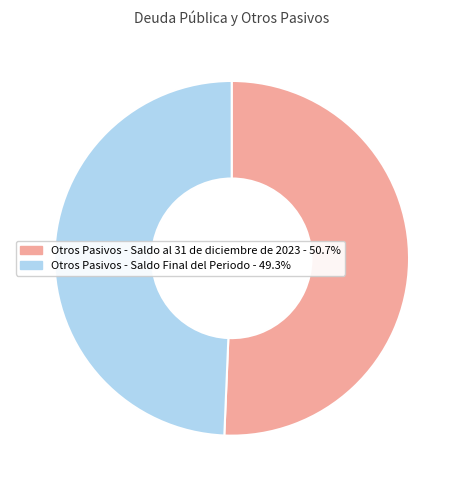

Combined, do Otros Pasivos - Saldo al 31 de diciembre de 2023 - 50.7% and Otros Pasivos - Saldo Final del Periodo - 49.3% account for over 50%?

Yes